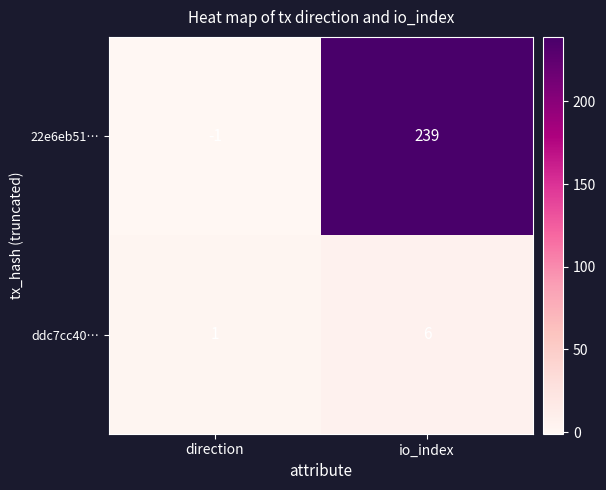

Read the 22e6eb51… value at io_index, to the nearest 10.

240